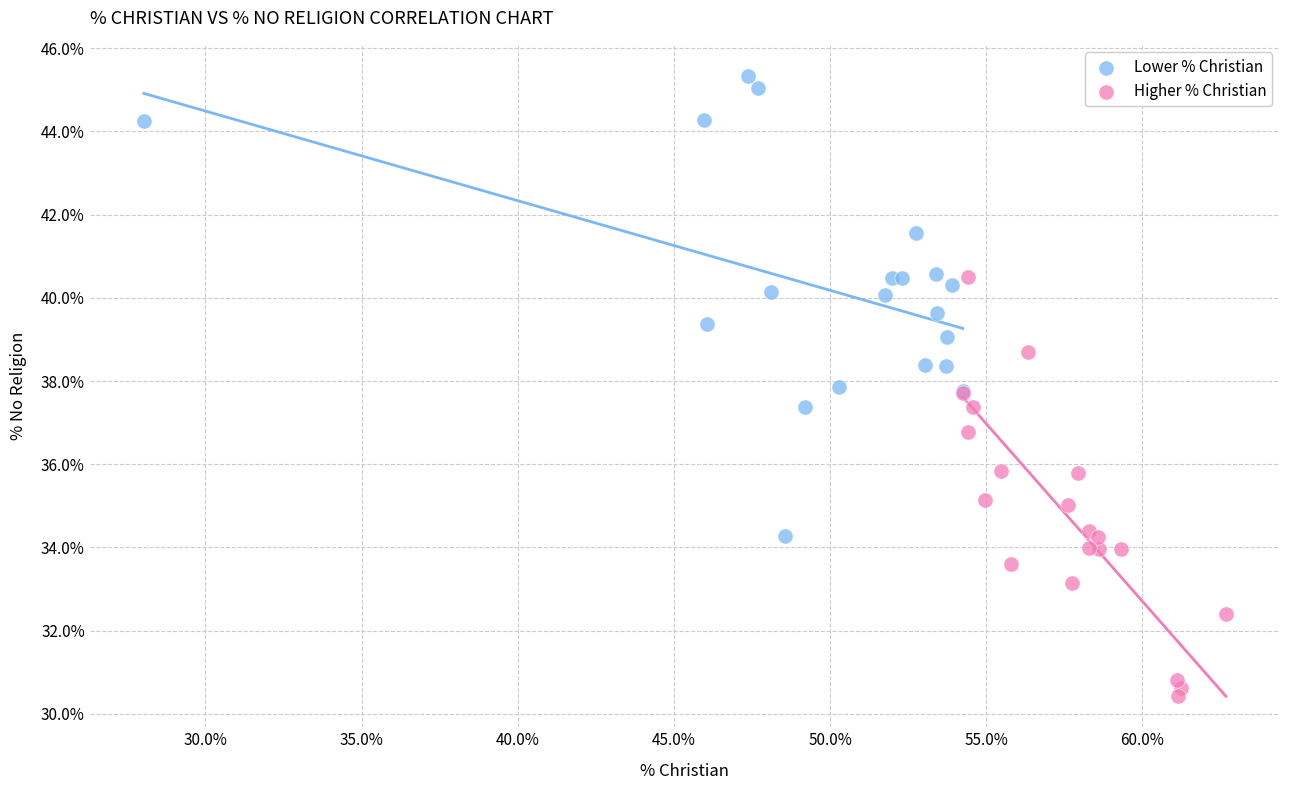

Which series contains the highest Y value?

Lower % Christian